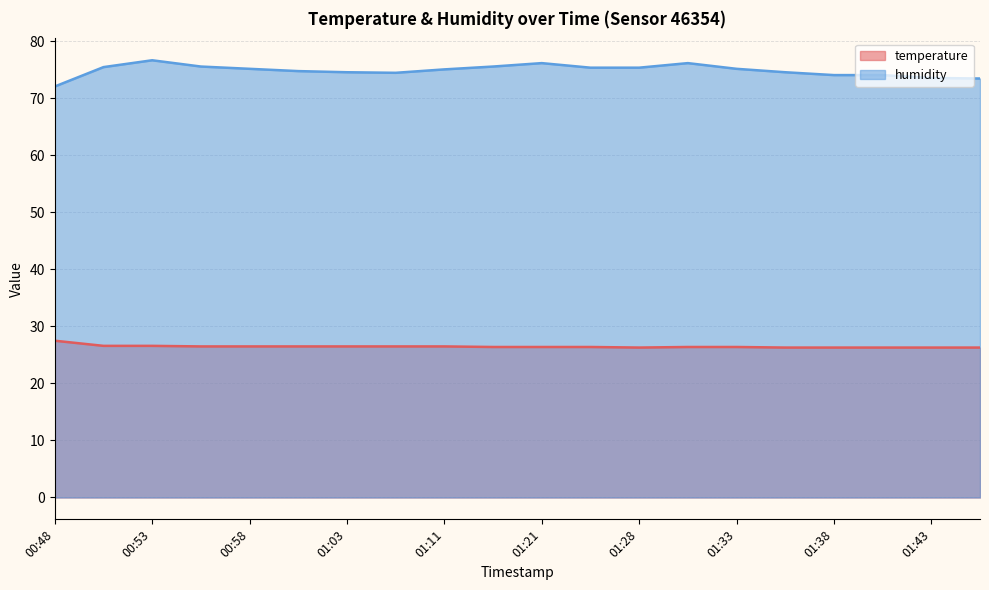

What is the difference between the temperature values at 01:05 and 00:53?

0.1